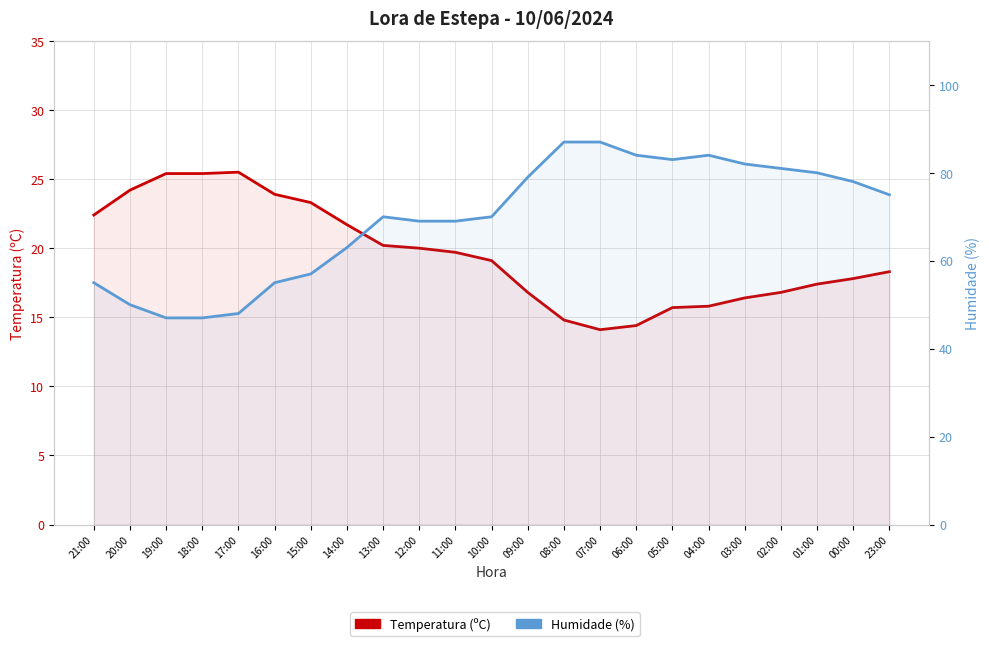

What value does the Humidade (%) series have at 18:00?

47.0